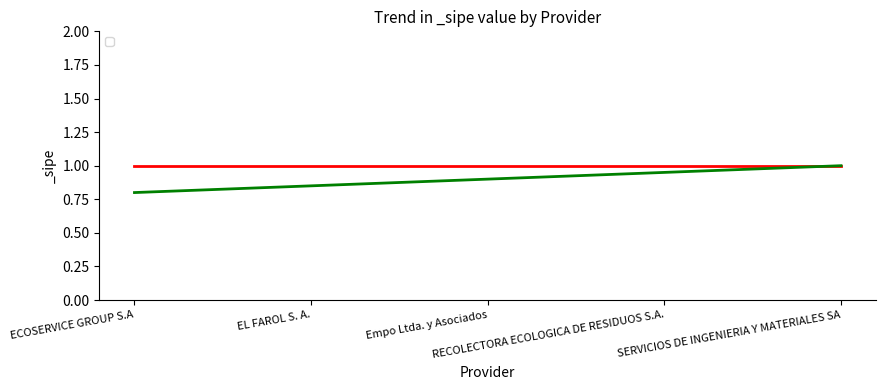

What is the sum of all values?

4.5